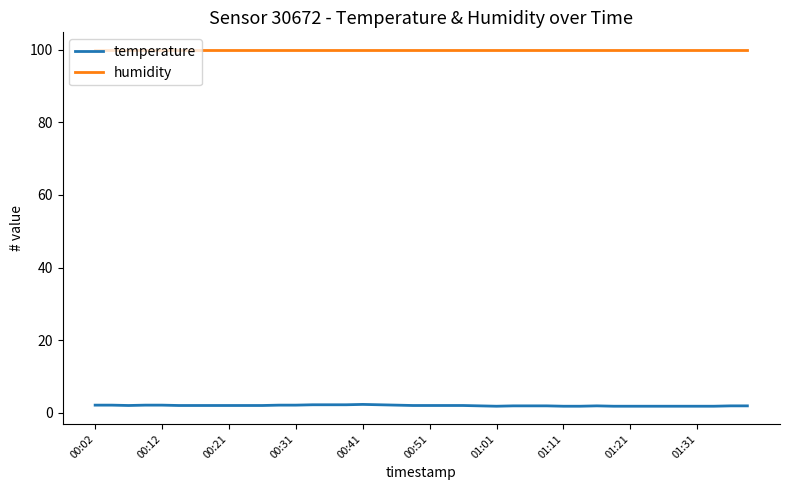

What is the greatest value displayed?

99.9